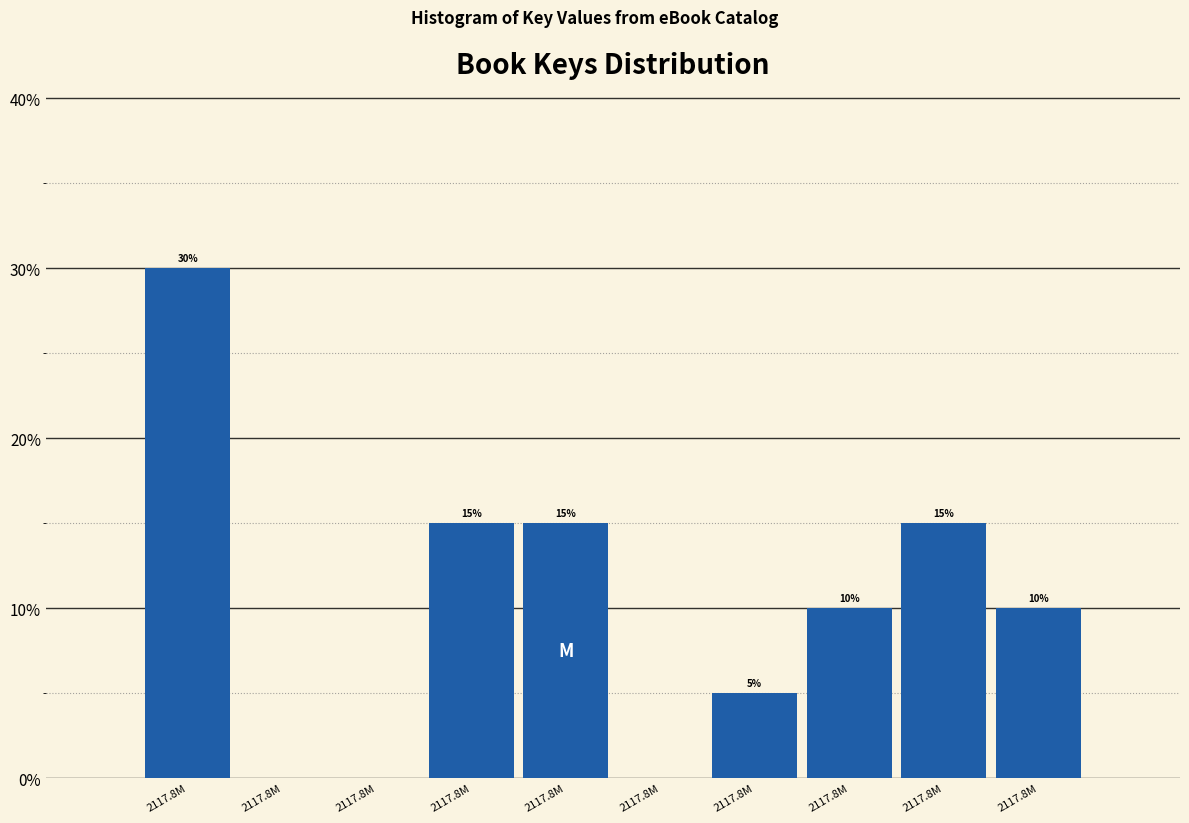

Are the bars horizontal?

No